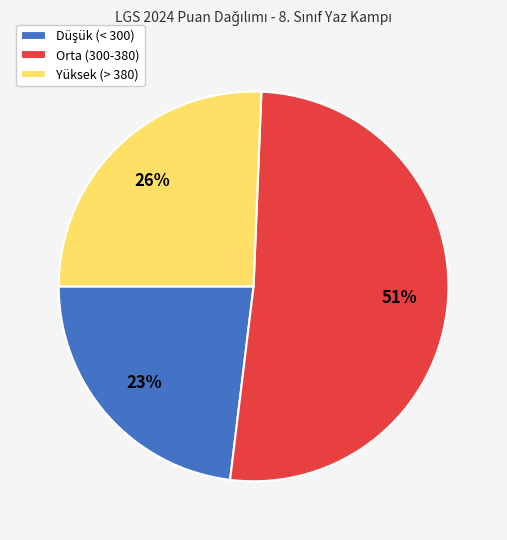

True or false: Orta (300-380) accounts for 51% of the total.

True